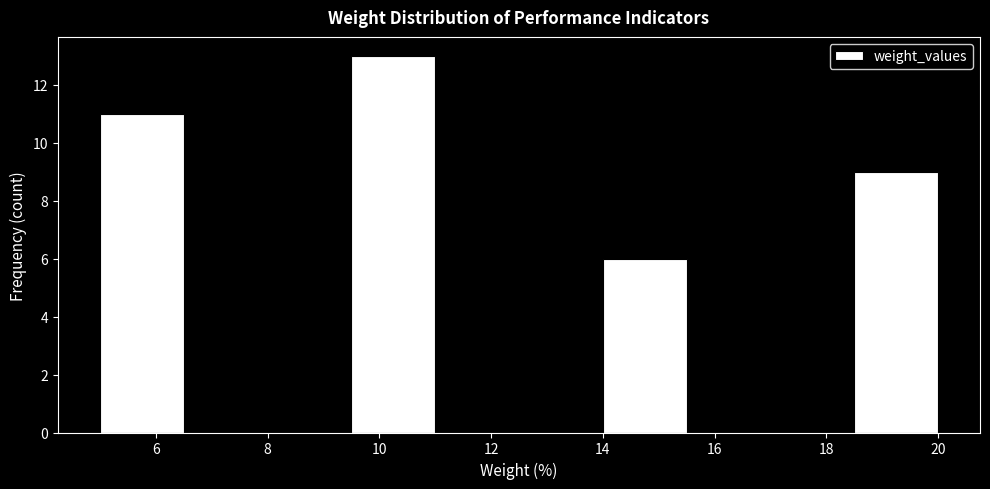

What is the height of the bar covering 18.5 to 20.0 on the x-axis? Neither the bar edges nor the heights are printed on the chart, so give them approximately, as read against the axes.

9